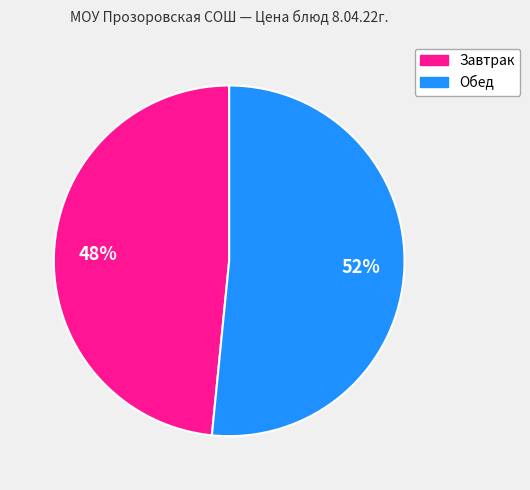

To the nearest percent, what is the average slice percentage?

50%